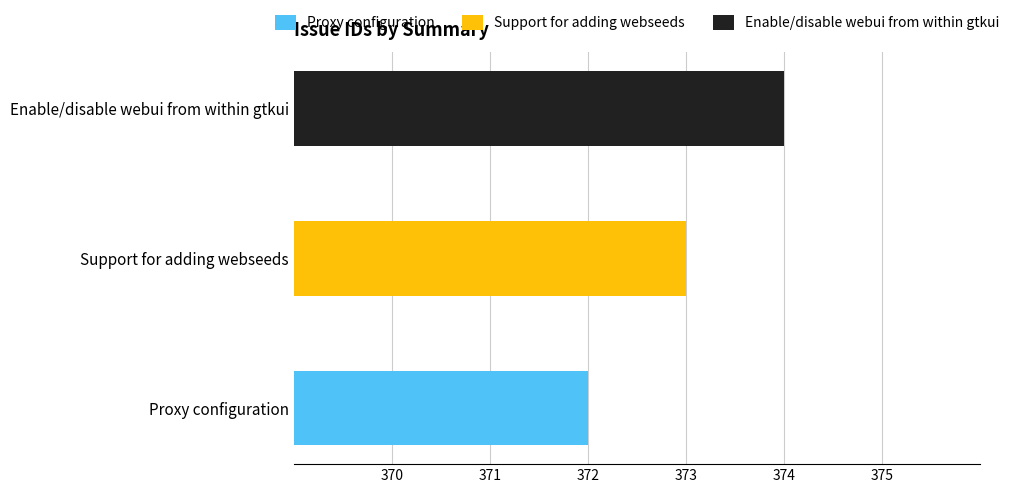

Approximately how many times larger is the value at Proxy configuration compared to Support for adding webseeds?

1.0